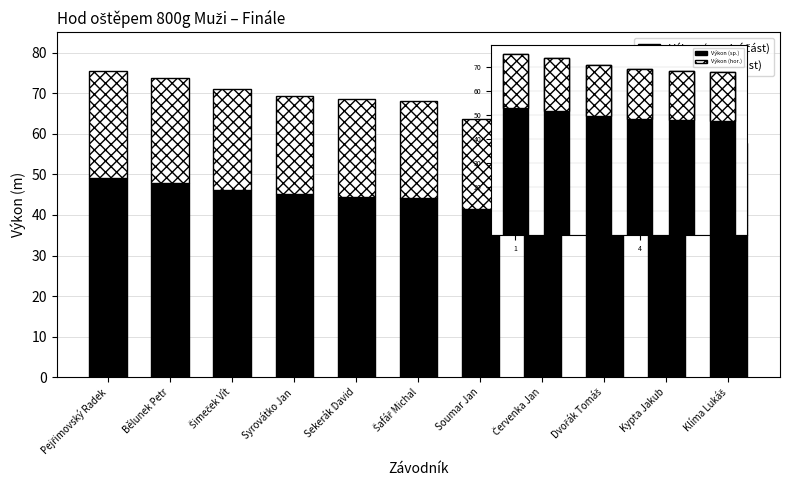

Are the bars horizontal?

No